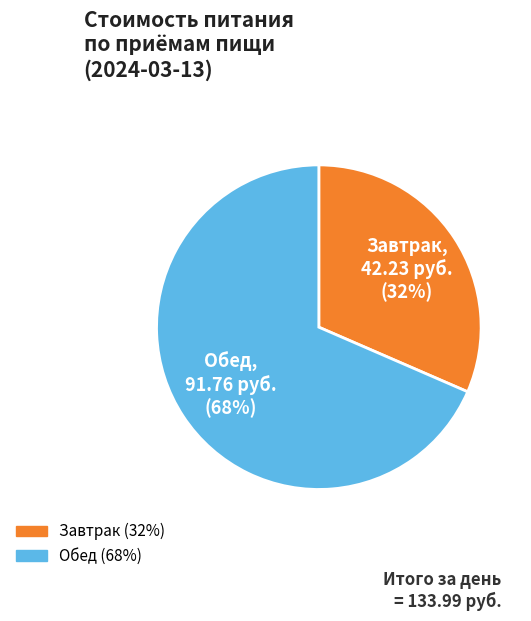

To the nearest percent, what is the average slice percentage?

50%